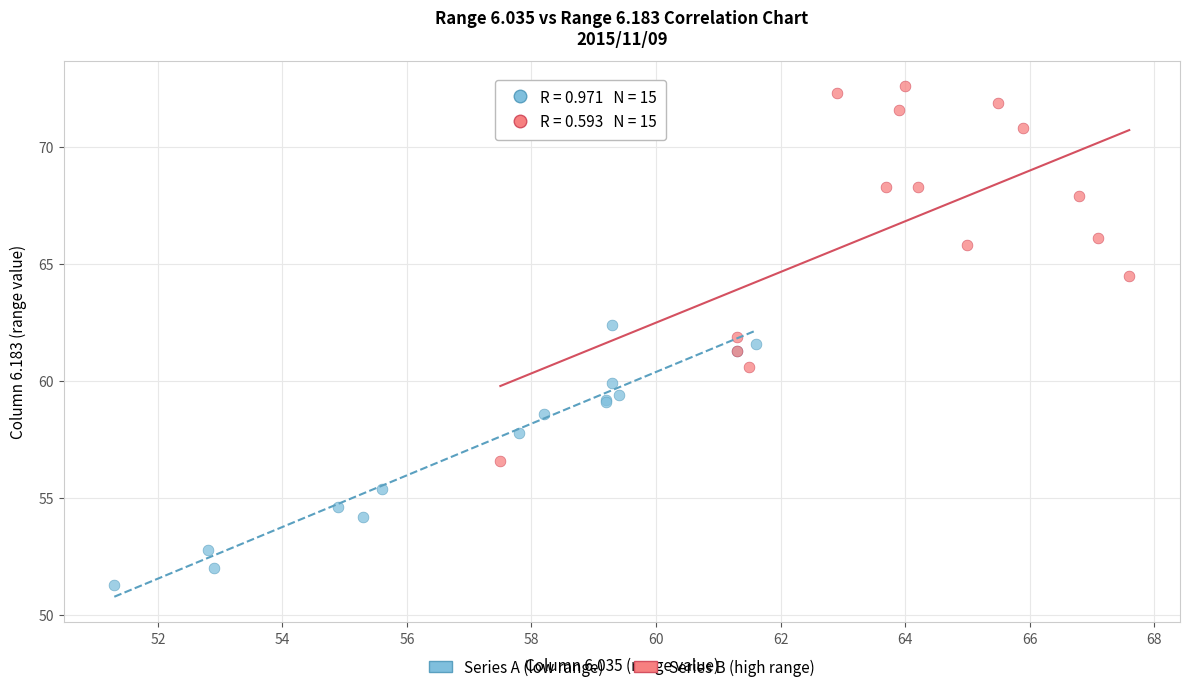

Which series has the widest spread of Y values?

Series B (high range)